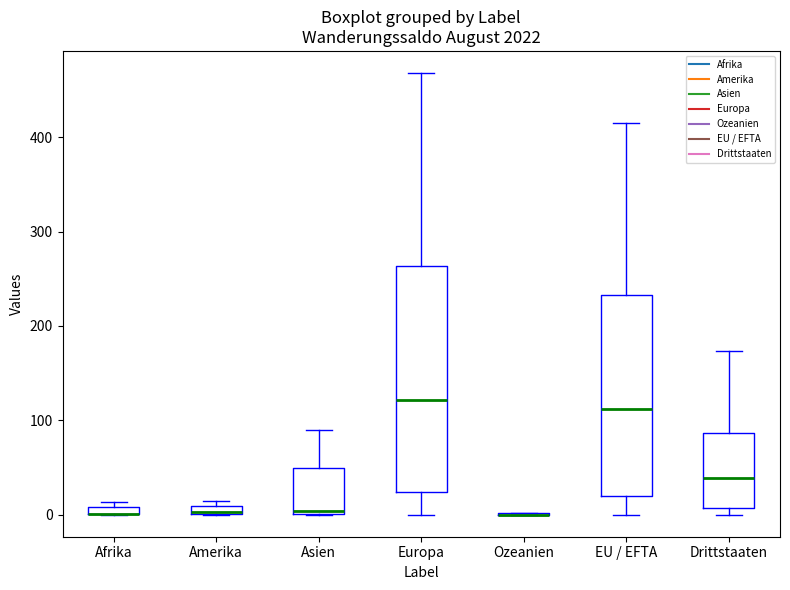

Which box is the tallest, from its lower edge to its upper edge?

Europa